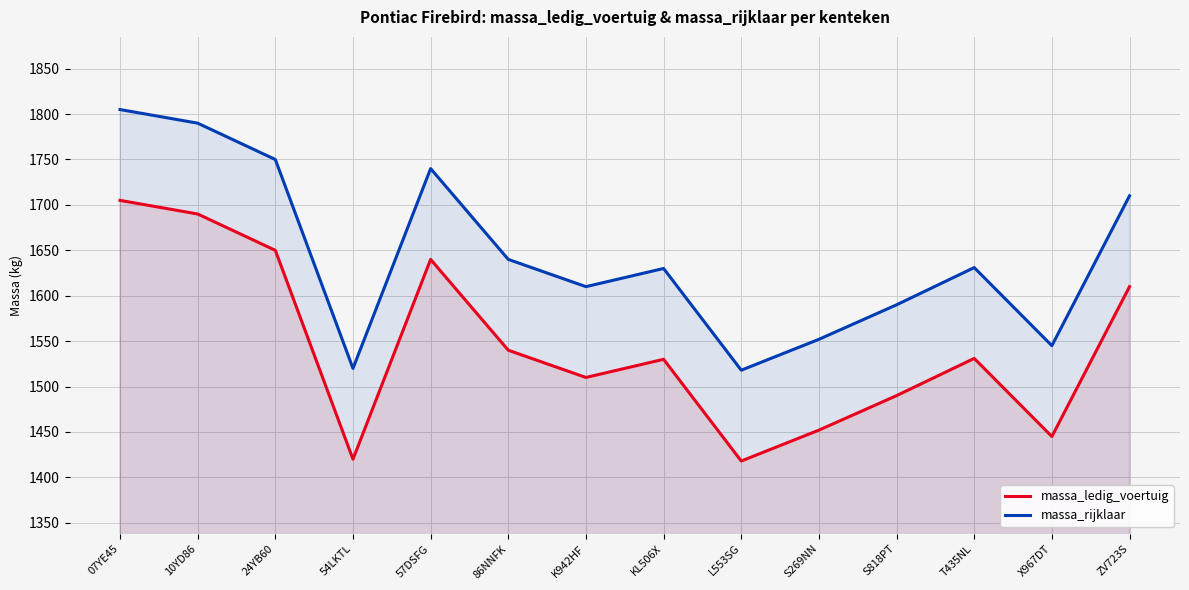

What is the total value across all series at KL506X?

3160